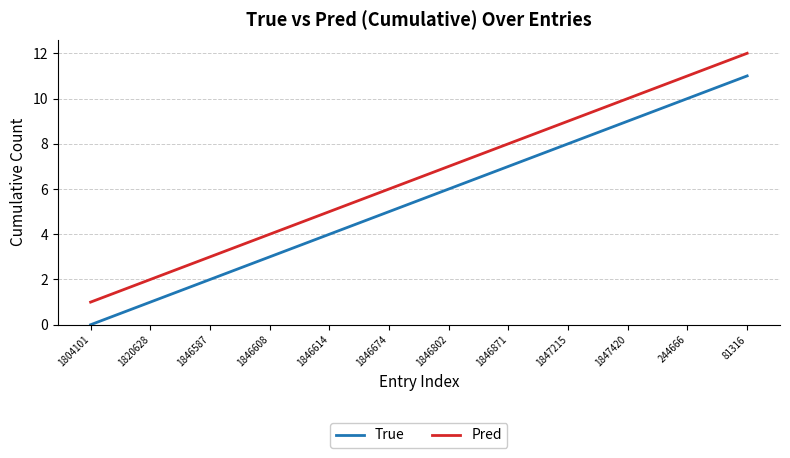

What is the difference between the second highest and second lowest values in the Pred series?

9